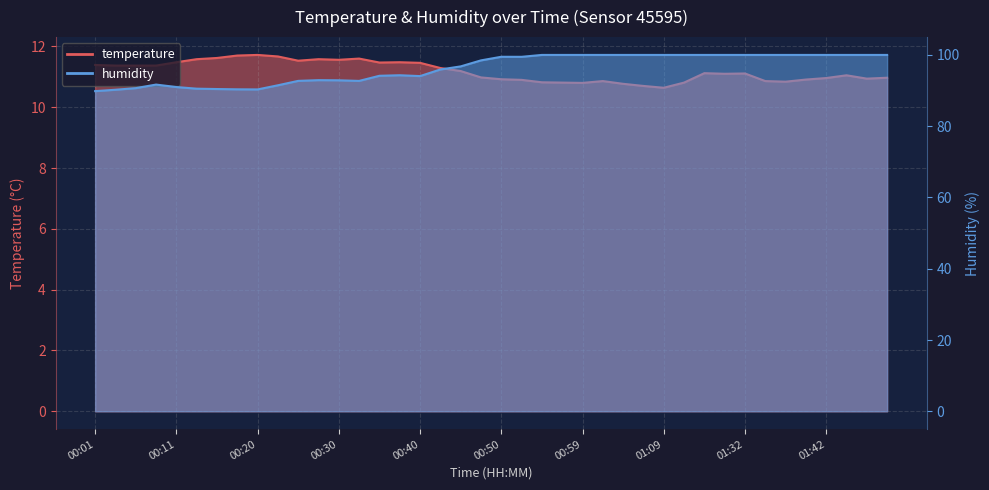

Reading left to right, list all the values displayed in this chart.

temperature: 11.4	11.4	11.4	11.4	11.5	11.6	11.6	11.7	11.7	11.7	11.5	11.6	11.6	11.6	11.5	11.5	11.5	11.3	11.2	11.0	10.9	10.9	10.8	10.8	10.8	10.9	10.8	10.7	10.6	10.8	11.1	11.1	11.1	10.9	10.8	10.9	11.0	11.1	10.9	11.0
humidity: 89.8	90.2	90.7	91.7	91.0	90.5	90.4	90.3	90.3	91.5	92.7	92.9	92.9	92.7	94.2	94.3	94.1	95.9	96.8	98.5	99.5	99.5	100.0	100.0	100.0	100.0	100.0	100.0	100.0	100.0	100.0	100.0	100.0	100.0	100.0	100.0	100.0	100.0	100.0	100.0